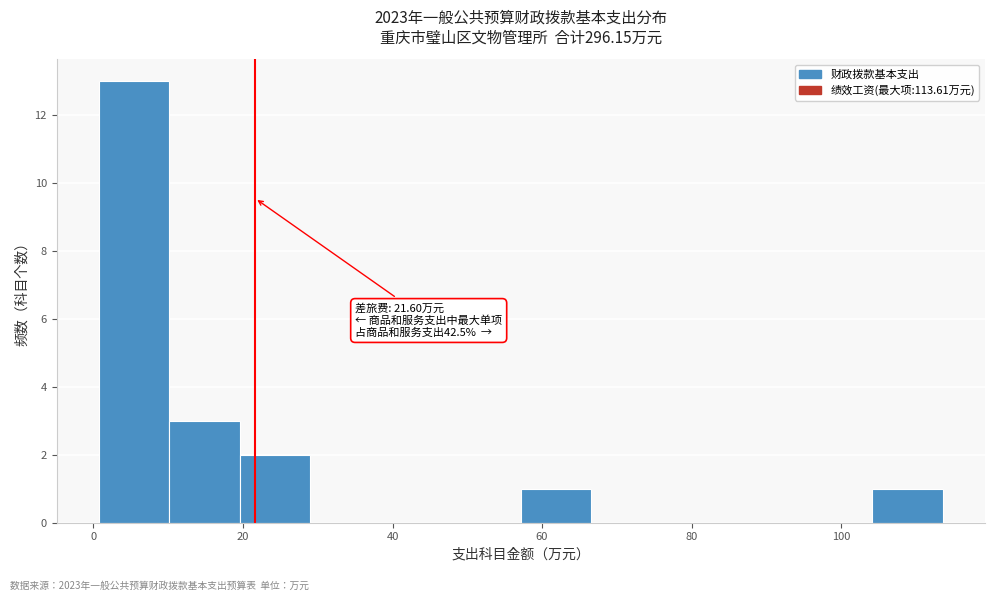

Which range on the x-axis has the tallest bar?

0 to 10